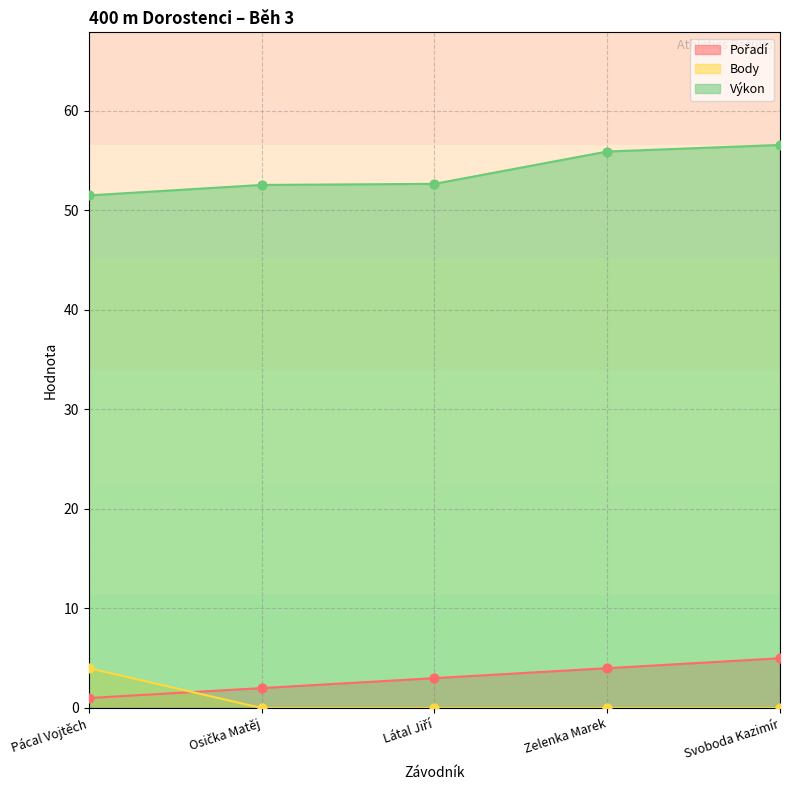

At how many categories does at least one series exceed 34?

5